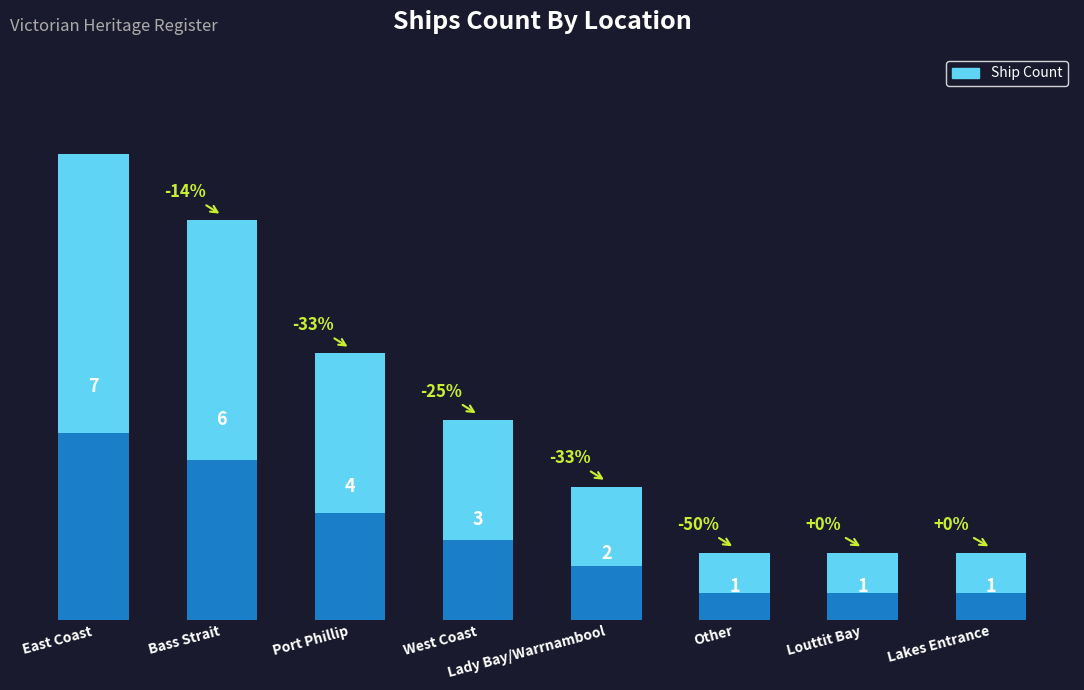

How many data points are less than 3?

4